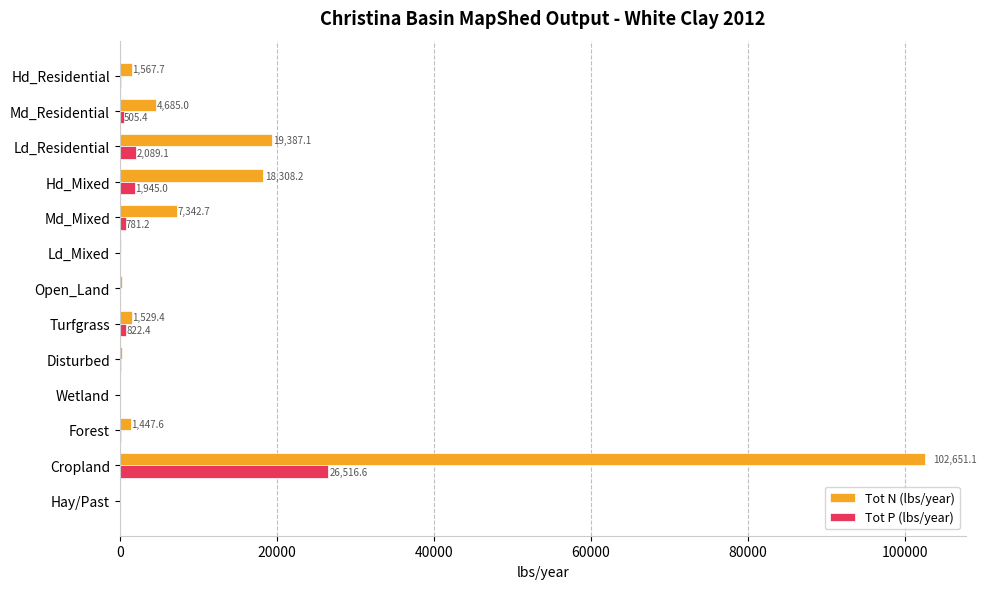

What is the greatest value displayed?

102651.1